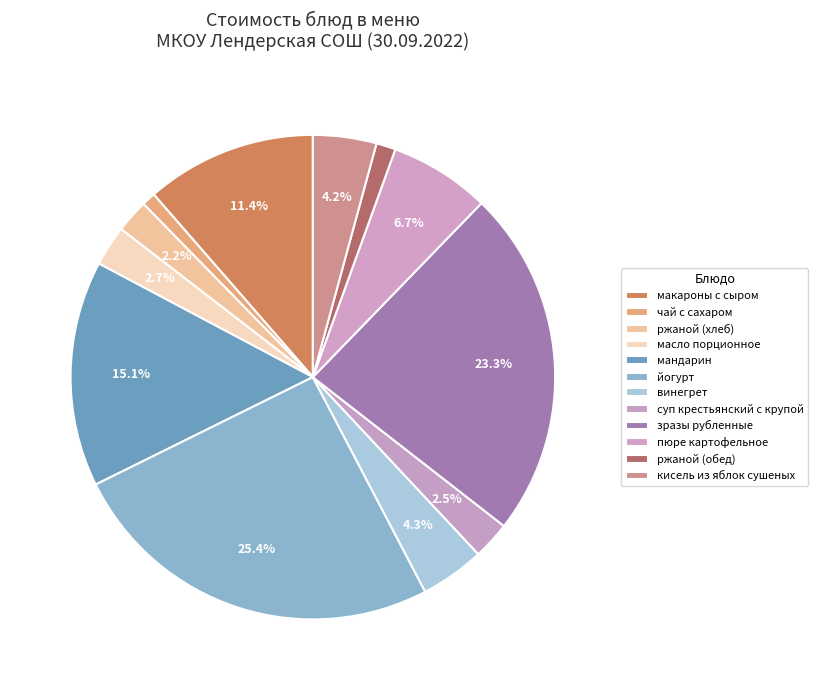

To the nearest percent, what is the average slice percentage?

8%